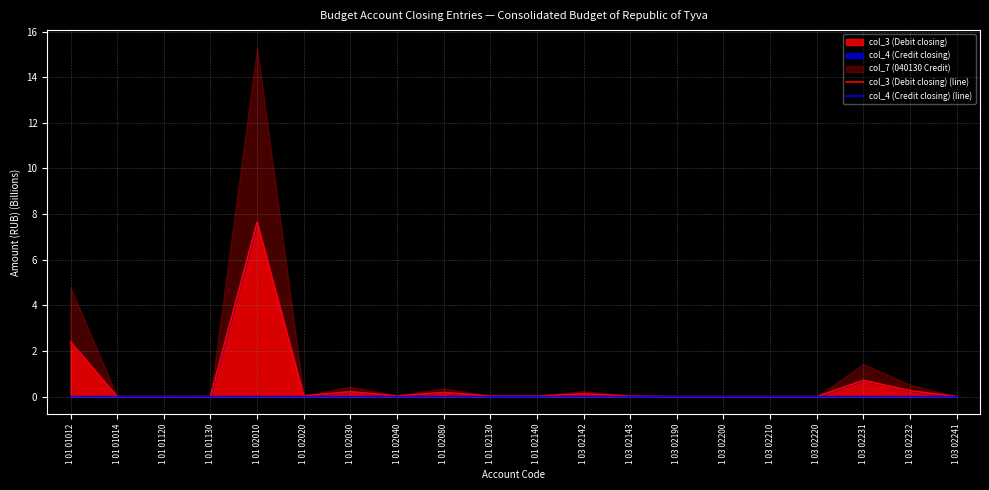

What is the value of the col_3 (Debit closing) (line) point at the 5th from the left?

7.7